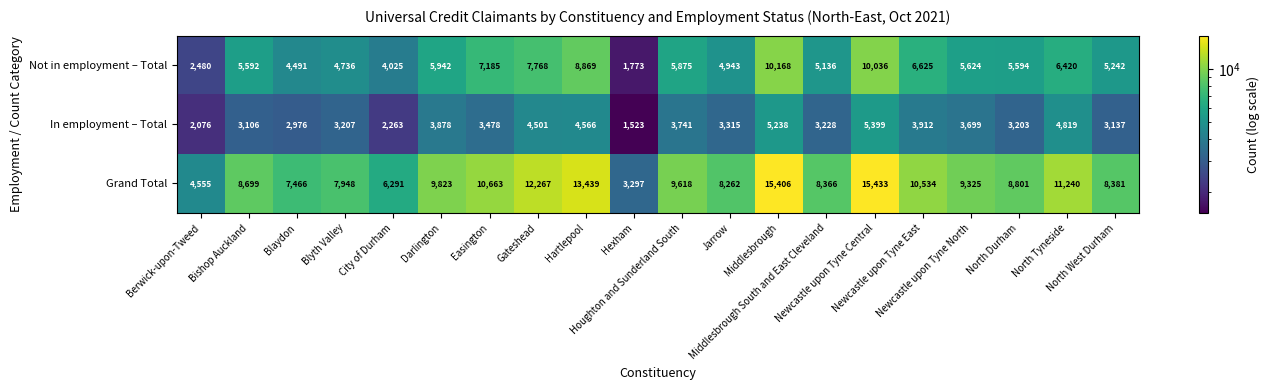

Which series has the widest spread of values?

Grand Total